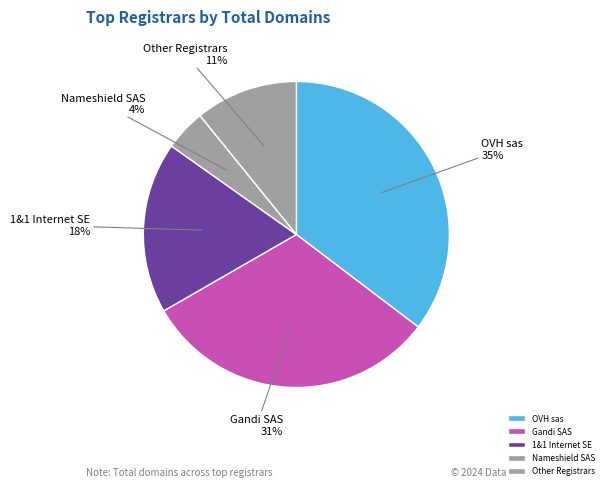

To the nearest percent, what is the difference between the 1&1 Internet SE and Other Registrars slice percentages?

7%